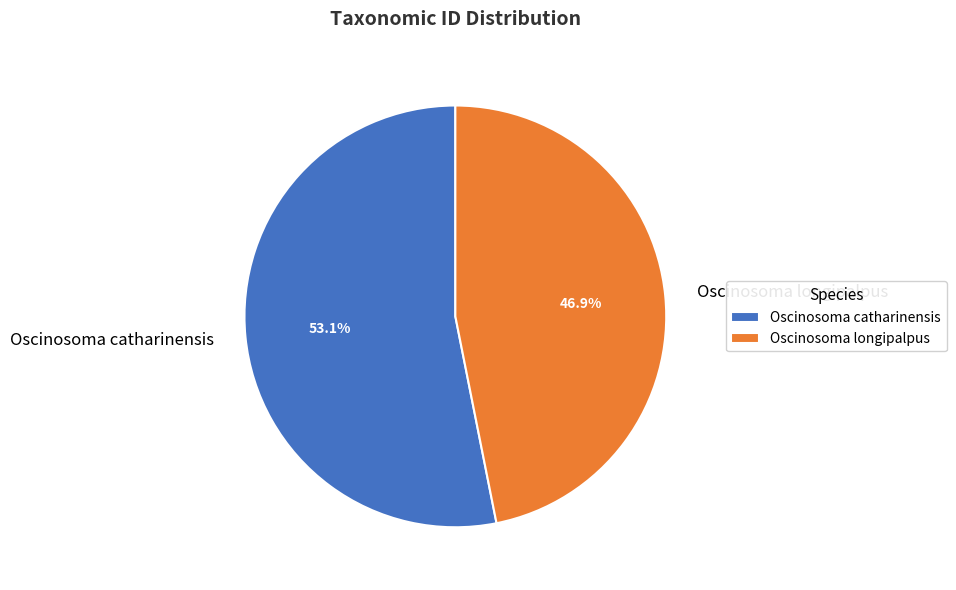

How many slices are in this pie chart?

2